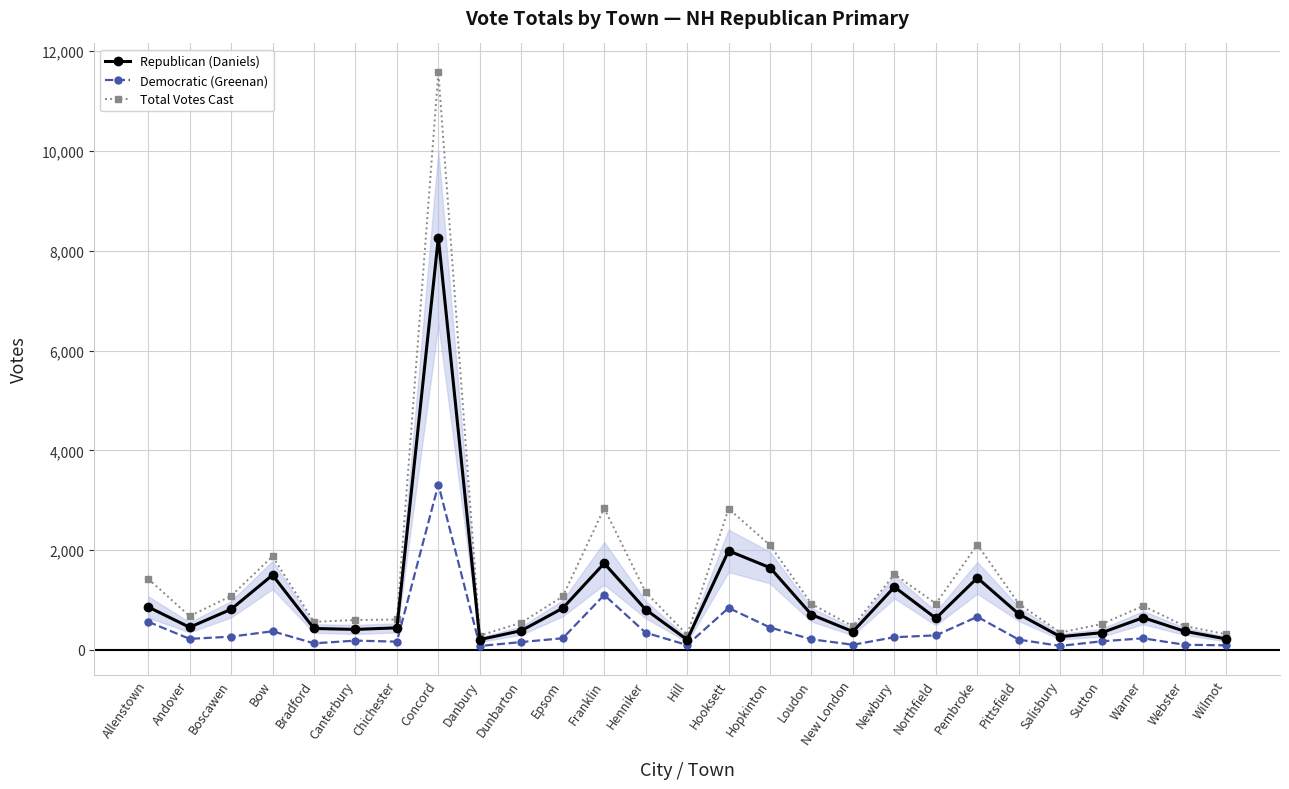

True or false: Democratic (Greenan) and Republican (Daniels) intersect in this chart.

False